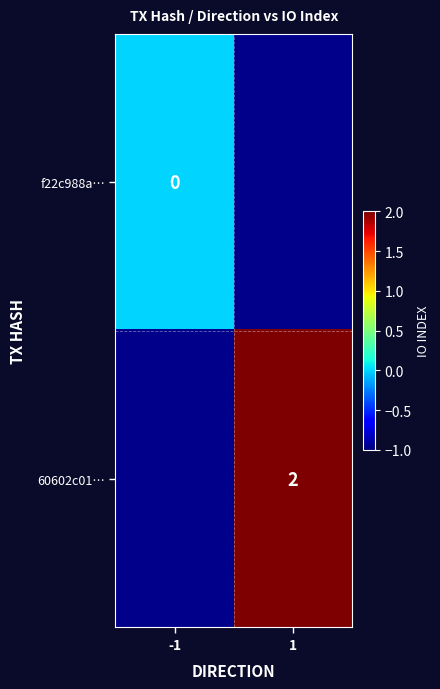

True or false: 60602c01… has a value of 2 at 1.

True